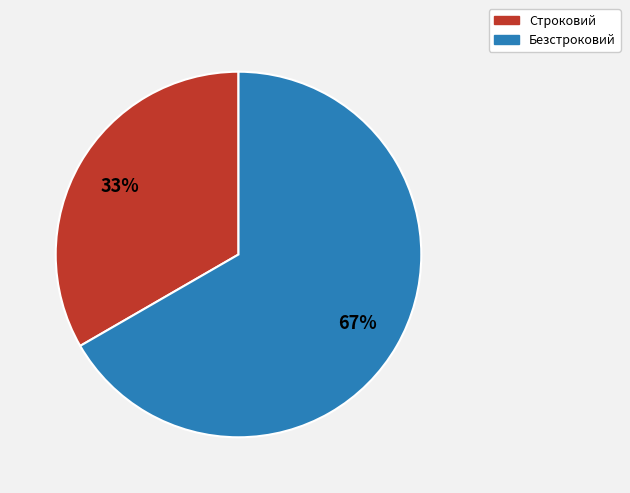

Do Безстроковий and Строковий together represent more than half of the pie?

Yes